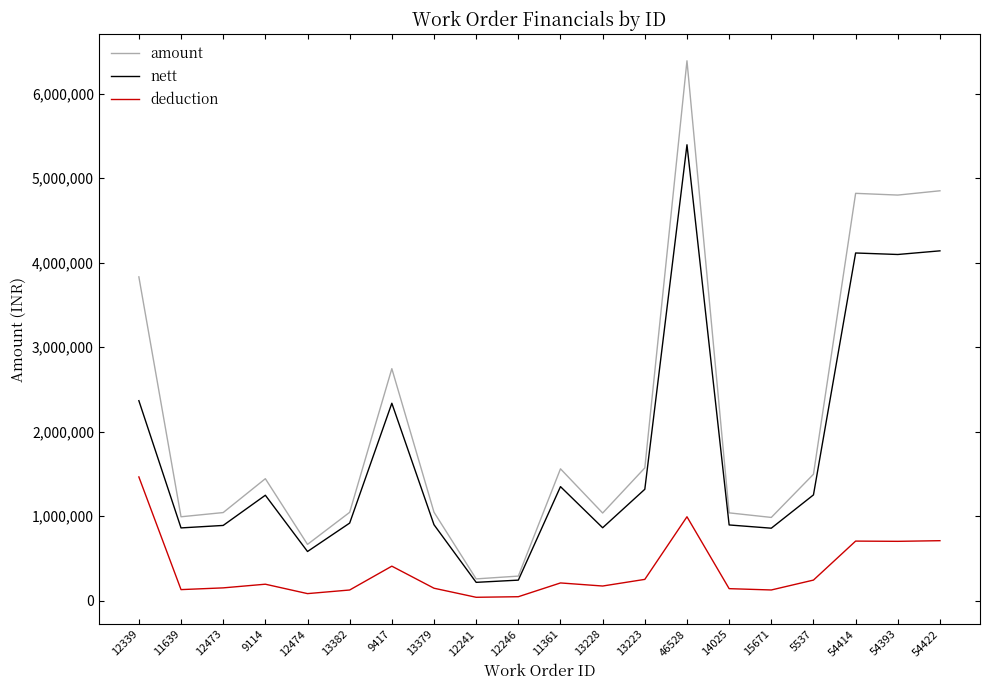

The value of deduction at 13223 is 252833. True or false?

True